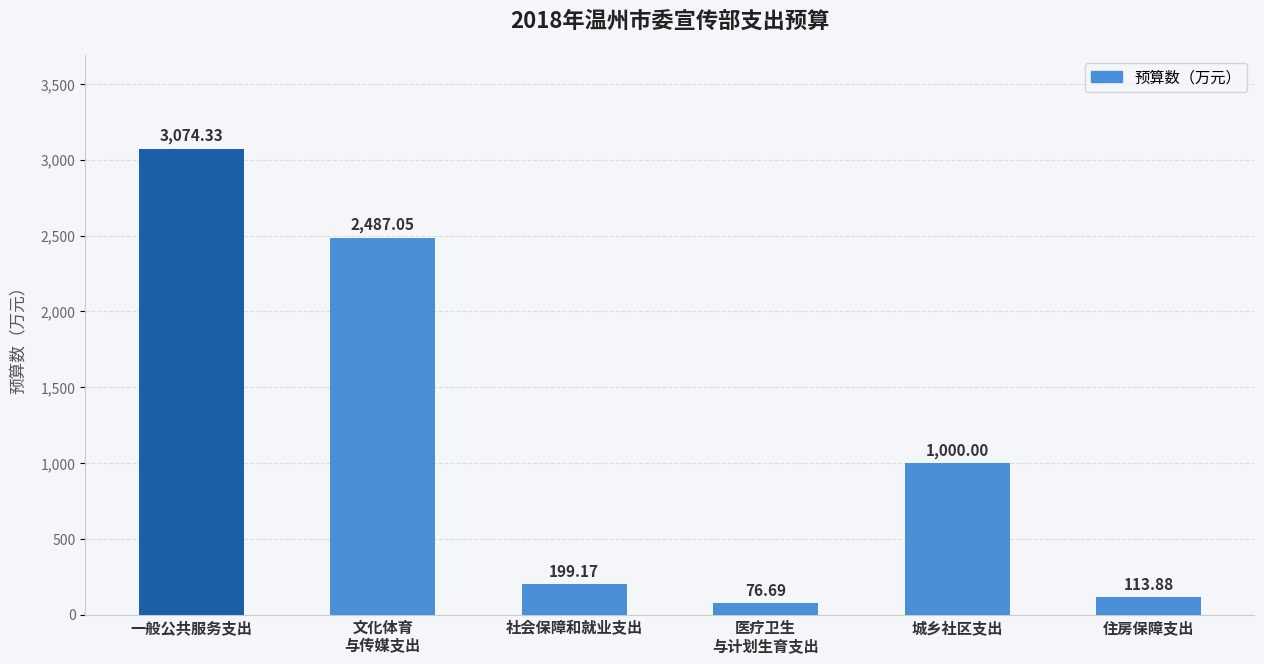

Which category has the lowest value across all series?

医疗卫生
与计划生育支出